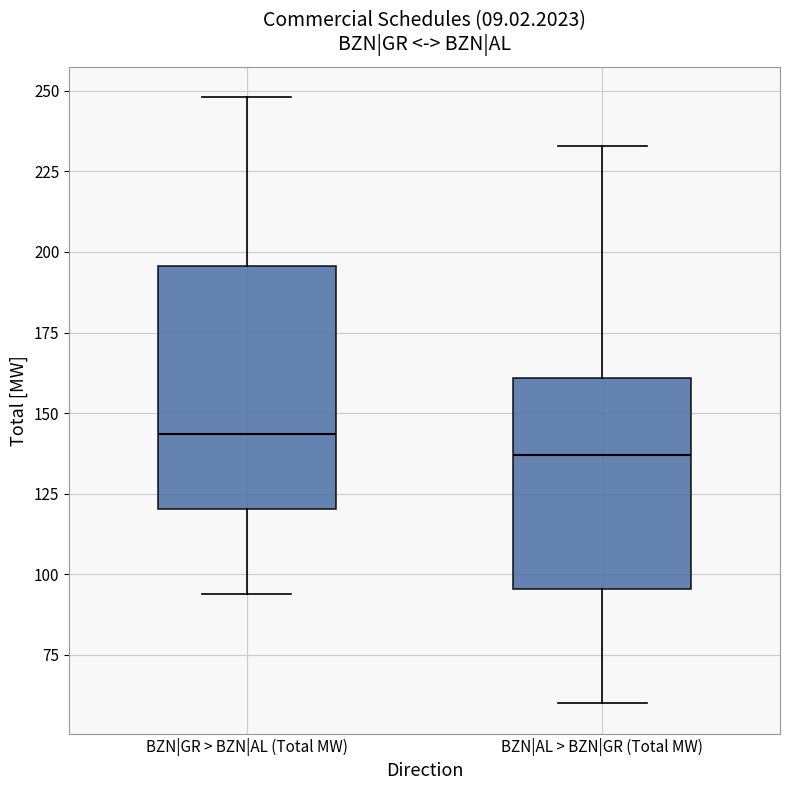

Reading left to right, read every box against the y-axis: the position of its median line, the range the box covers, and the ends of its whiskers. The values are not printed on the chart, so give them approximately, as read against the axis.

BZN|GR > BZN|AL (Total MW): median 145, box 120 to 195, whiskers 95 to 250
BZN|AL > BZN|GR (Total MW): median 135, box 95 to 160, whiskers 60 to 235